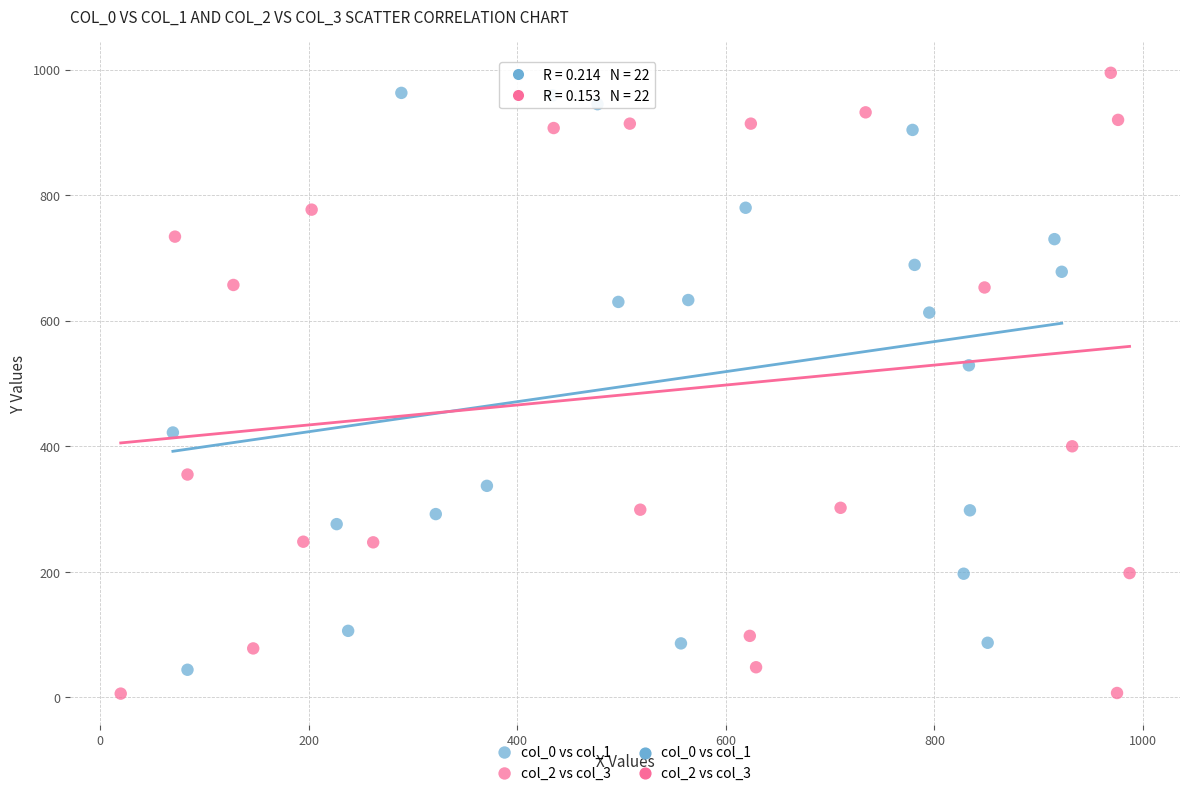

Which series has the largest Y range (max minus min)?

col_2 vs col_3